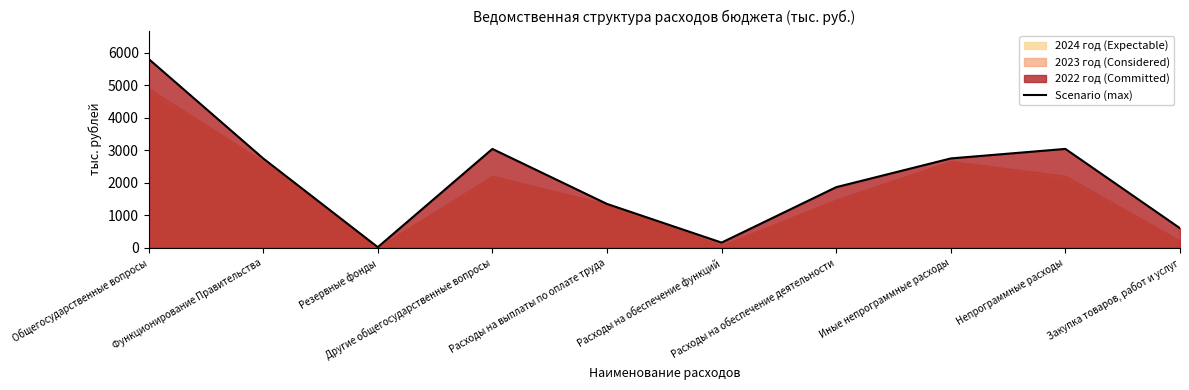

What is the value of the 3rd point from the left?

20.0